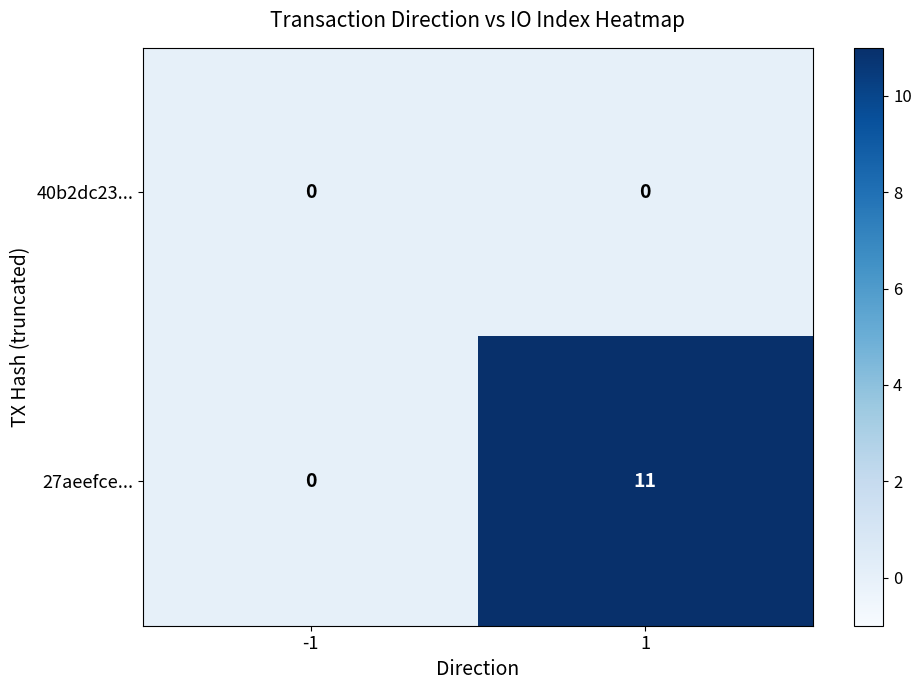

What is the greatest value displayed?

11